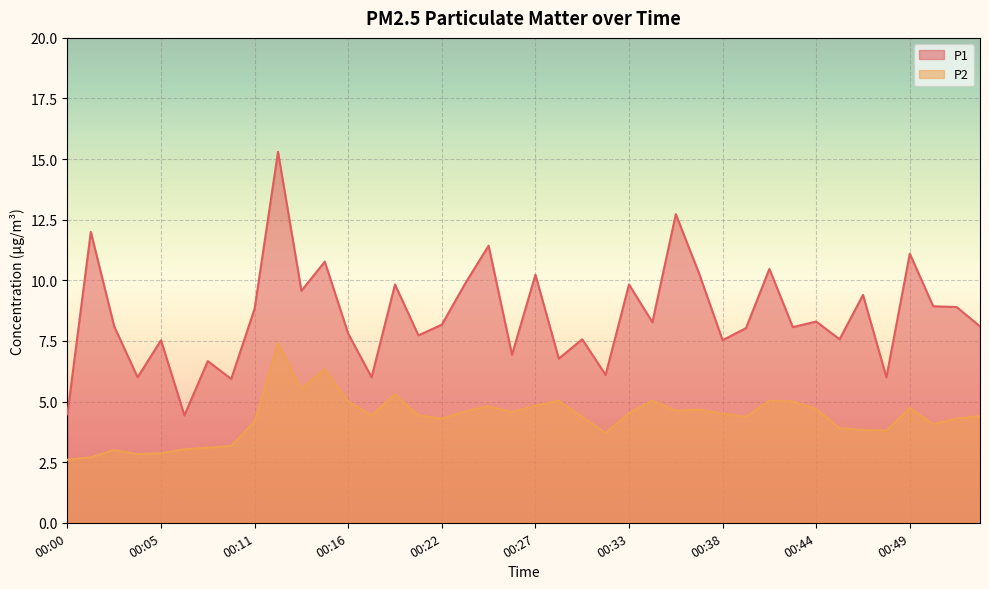

Which has a higher value, 00:30 or 00:03?

00:03